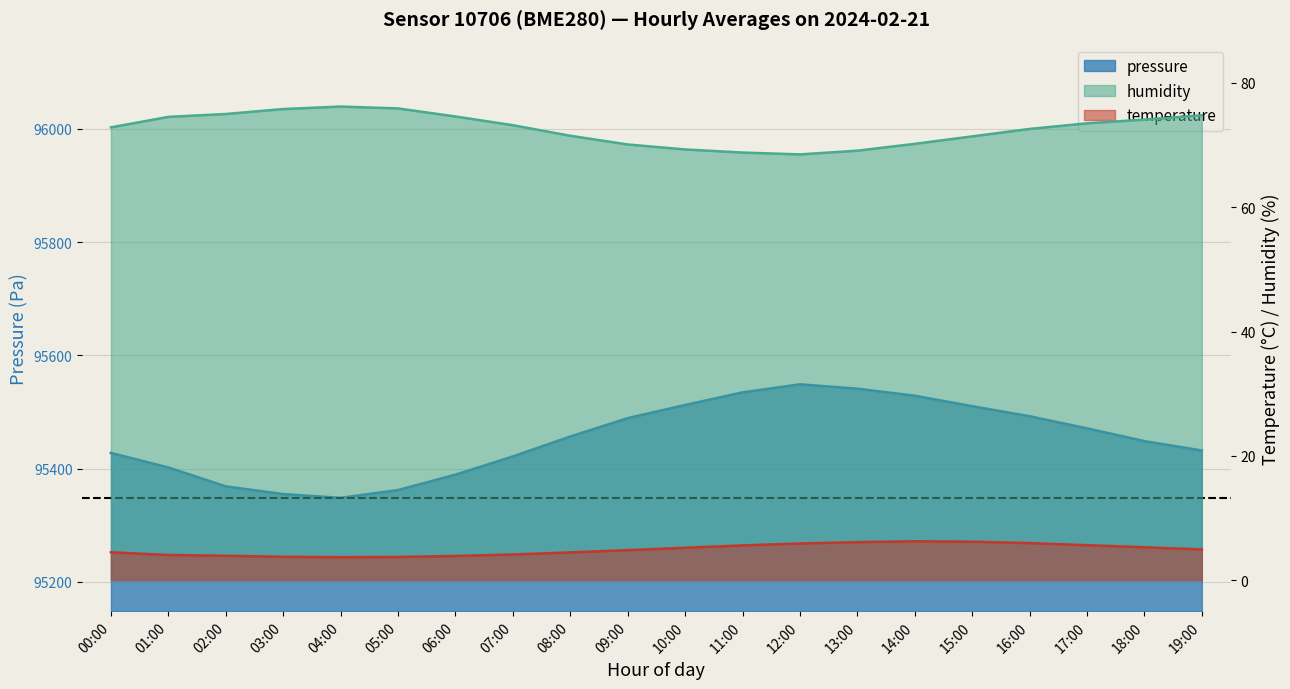

Which label corresponds to the largest value in the chart?

12:00